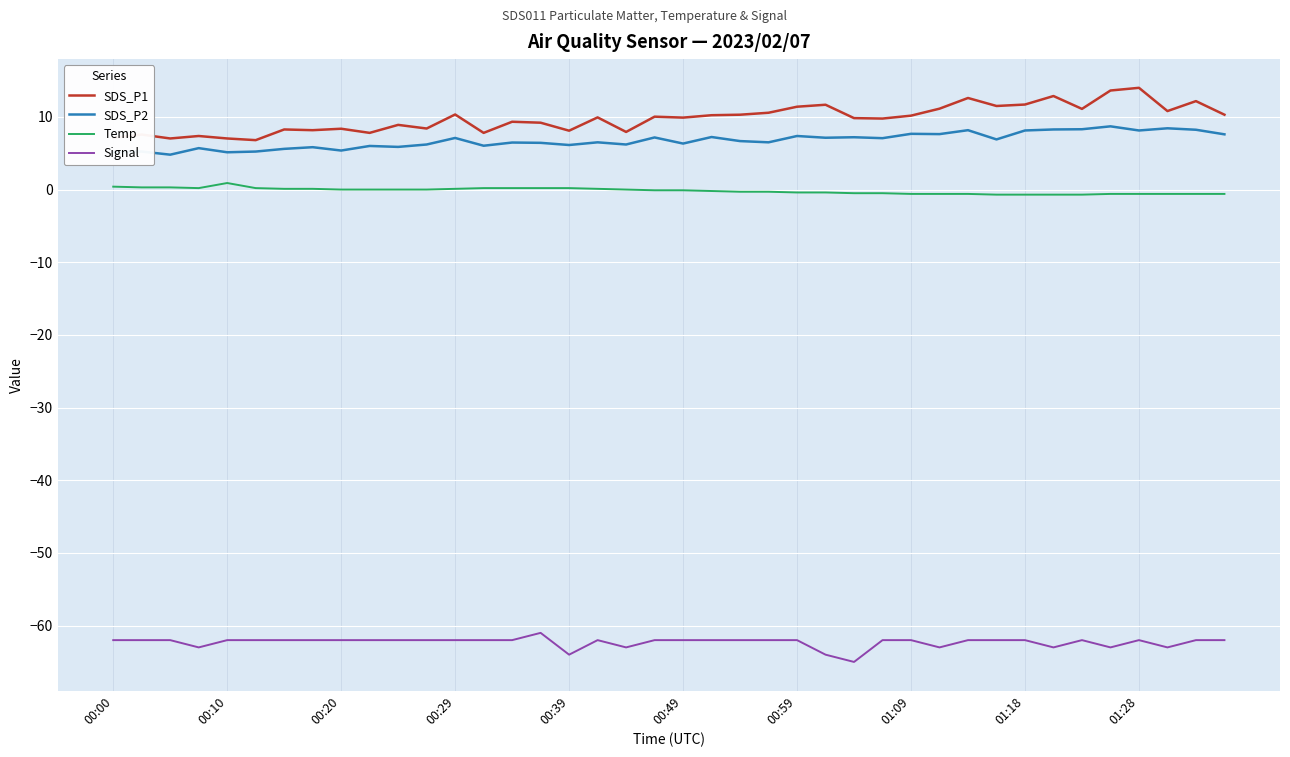

What is the difference between the second highest and second lowest values in the SDS_P2 series?

3.3